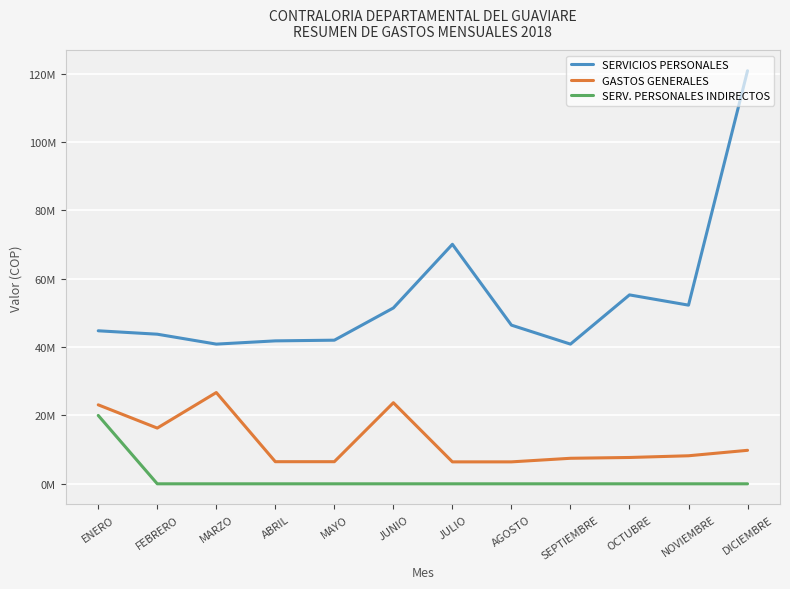

True or false: SERV. PERSONALES INDIRECTOS and GASTOS GENERALES cross at least once.

False